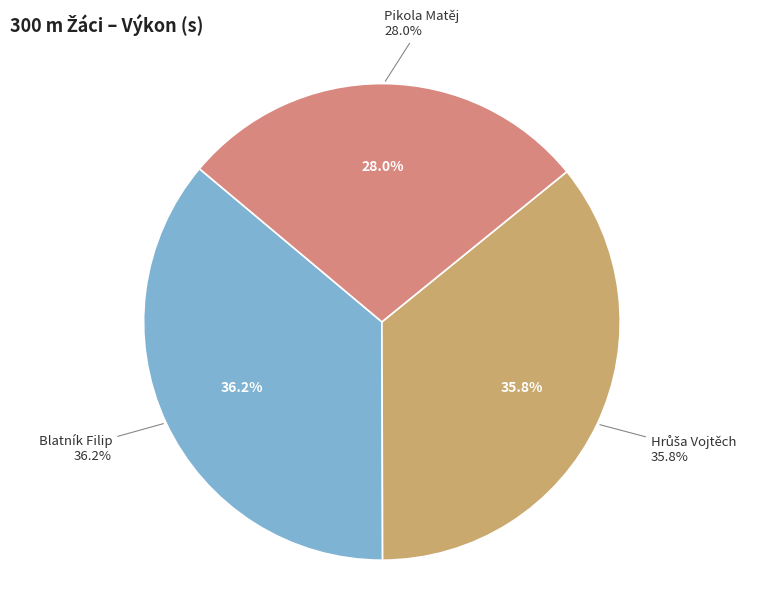

How many slices are in this pie chart?

3